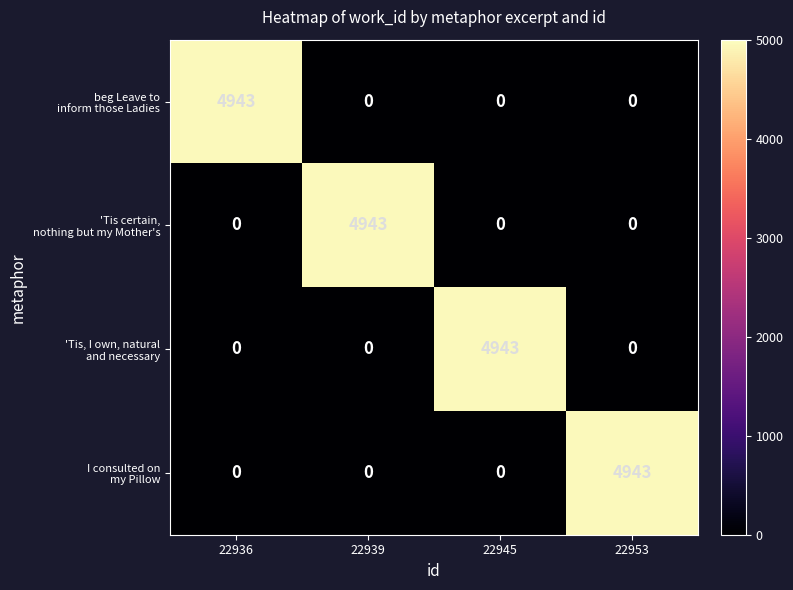

What is the difference between the highest and lowest values at 22945?

4943